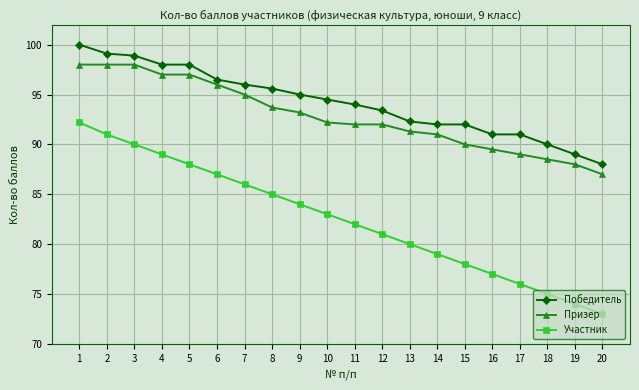

Does the chart display data point markers on the line(s)?

Yes